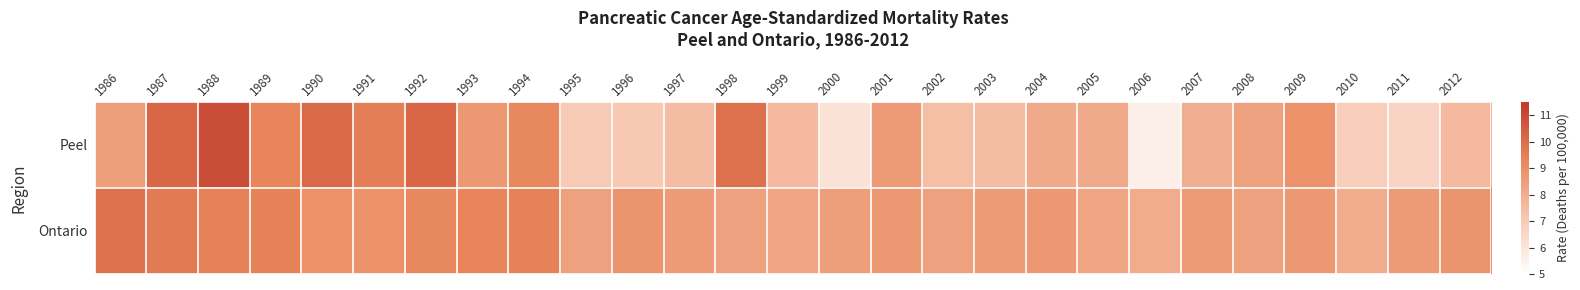

Reading left to right, what are all the values shown in this chart?

Peel: 1986=8.5	1987=10.2	1988=10.9	1989=9.3	1990=10.1	1991=9.5	1992=10.2	1993=8.7	1994=9.2	1995=7.0	1996=7.1	1997=7.5	1998=9.9	1999=7.6	2000=6.1	2001=8.6	2002=7.4	2003=7.5	2004=8.1	2005=8.1	2006=5.6	2007=7.9	2008=8.4	2009=8.9	2010=6.9	2011=6.6	2012=7.6
Ontario: 1986=9.9	1987=9.6	1988=9.4	1989=9.4	1990=8.9	1991=8.9	1992=9.2	1993=9.3	1994=9.4	1995=8.4	1996=8.8	1997=8.6	1998=8.4	1999=8.3	2000=8.5	2001=8.7	2002=8.4	2003=8.6	2004=8.7	2005=8.3	2006=8.0	2007=8.6	2008=8.4	2009=8.7	2010=8.0	2011=8.6	2012=8.8